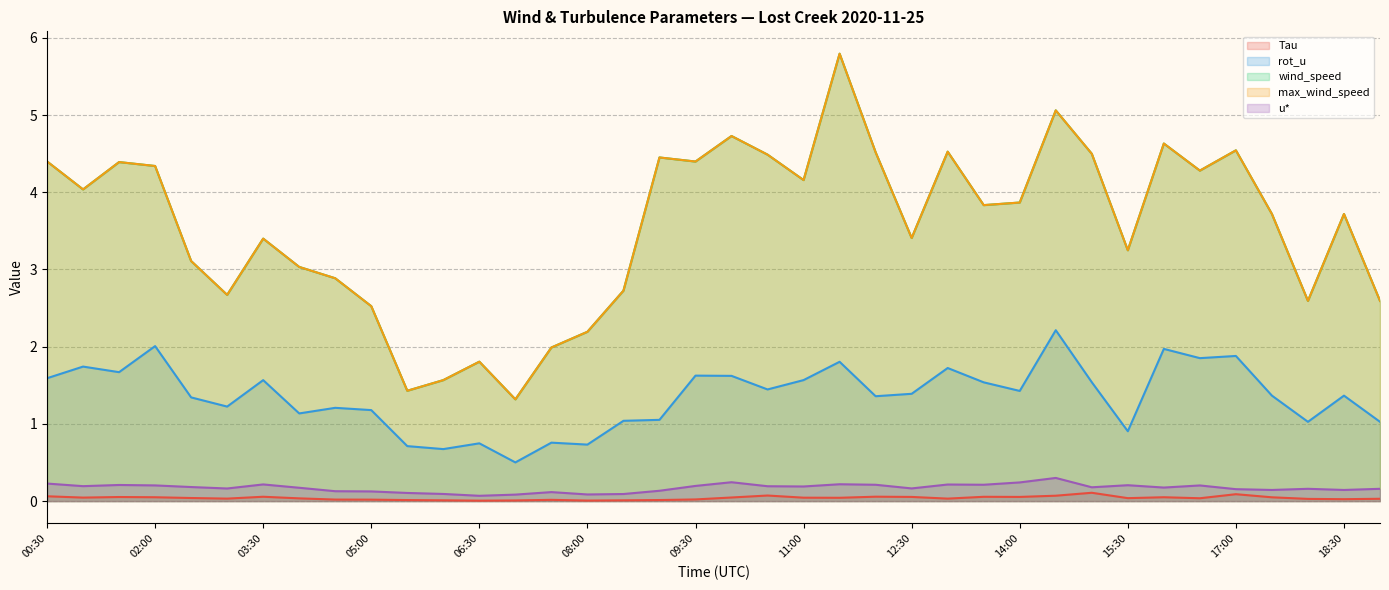

At which category does Tau reach its first local peak?

01:30